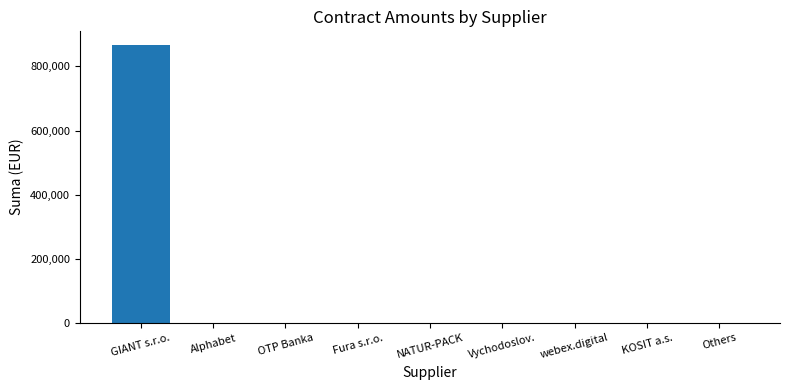

At which category does the chart reach its peak across all series?

GIANT s.r.o.